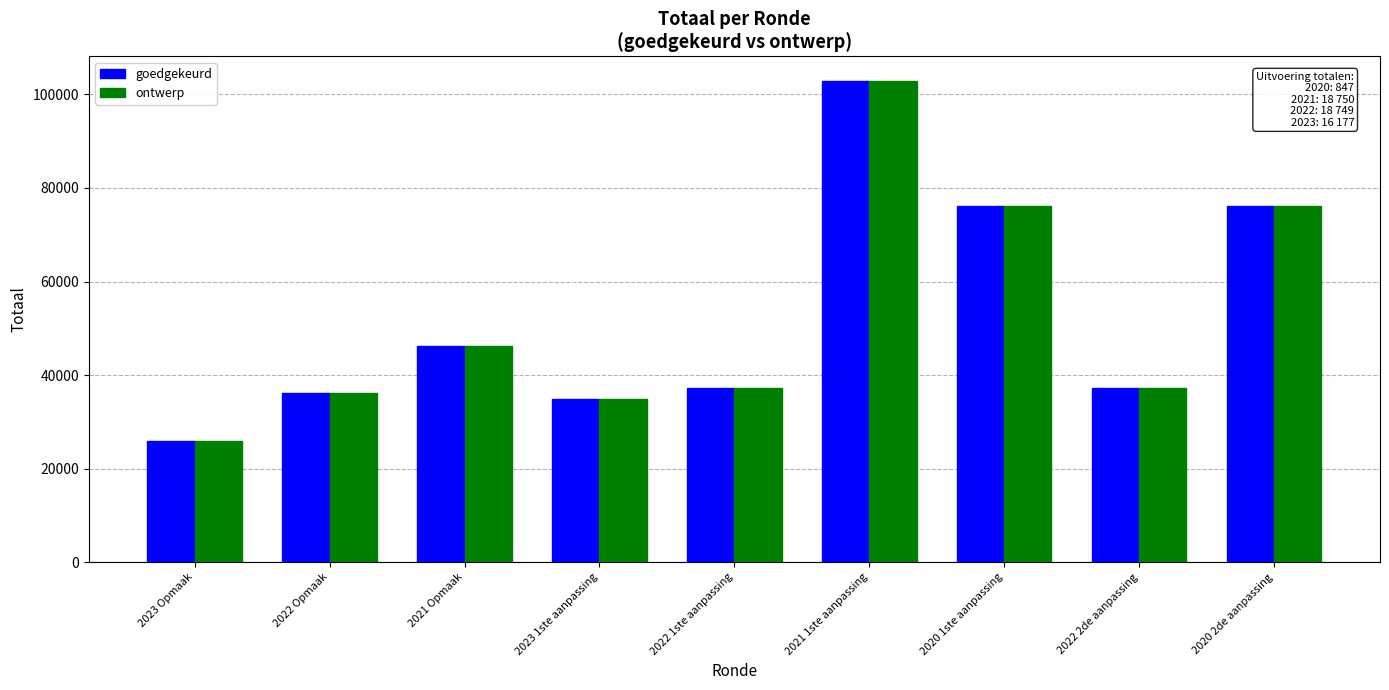

What is the value of the ontwerp bar at the 7th from the left?

76111